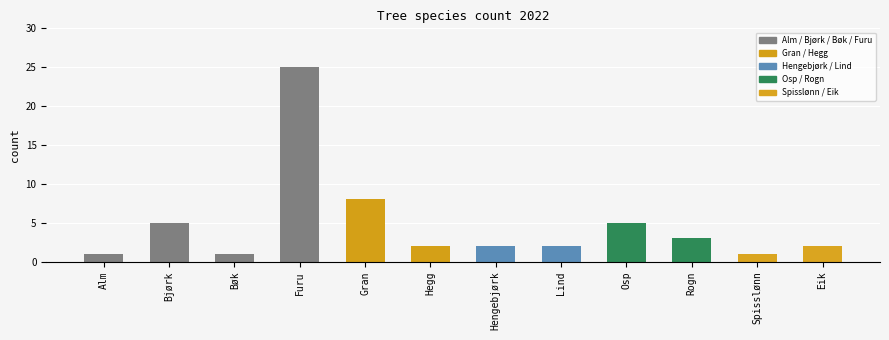

Count the number of data series in this chart.

1